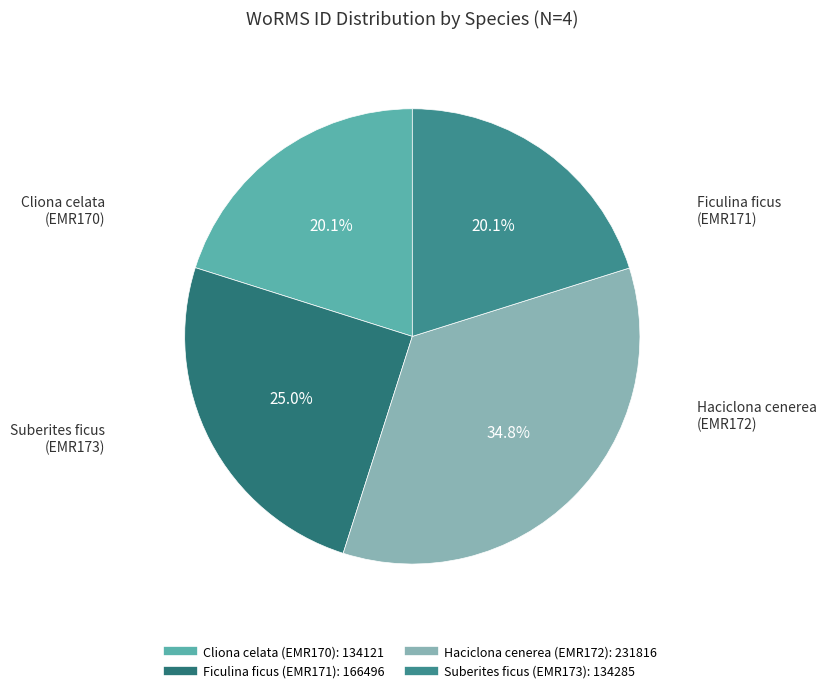

What is the ratio of the value at Haciclona cenerea (EMR172) to the value at Suberites ficus (EMR173)?

1.7